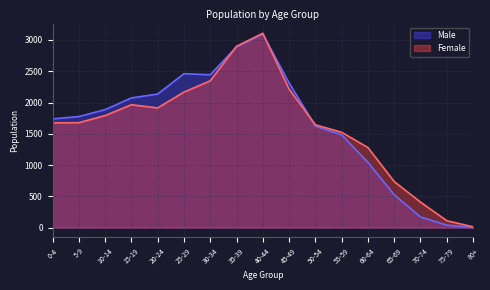

Between 50-54 and 10-14, which is larger?

10-14